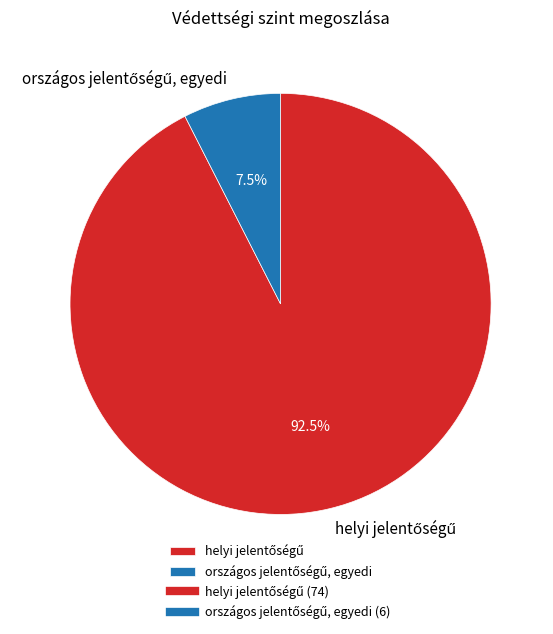

Is there any slice that represents more than half of the pie?

Yes